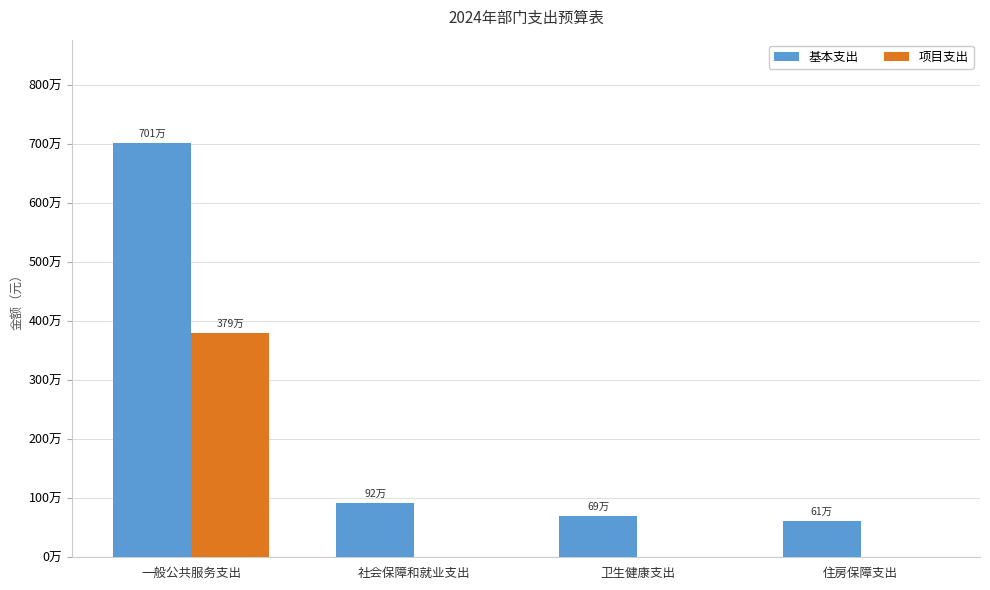

What position from the left is 一般公共服务支出?

1